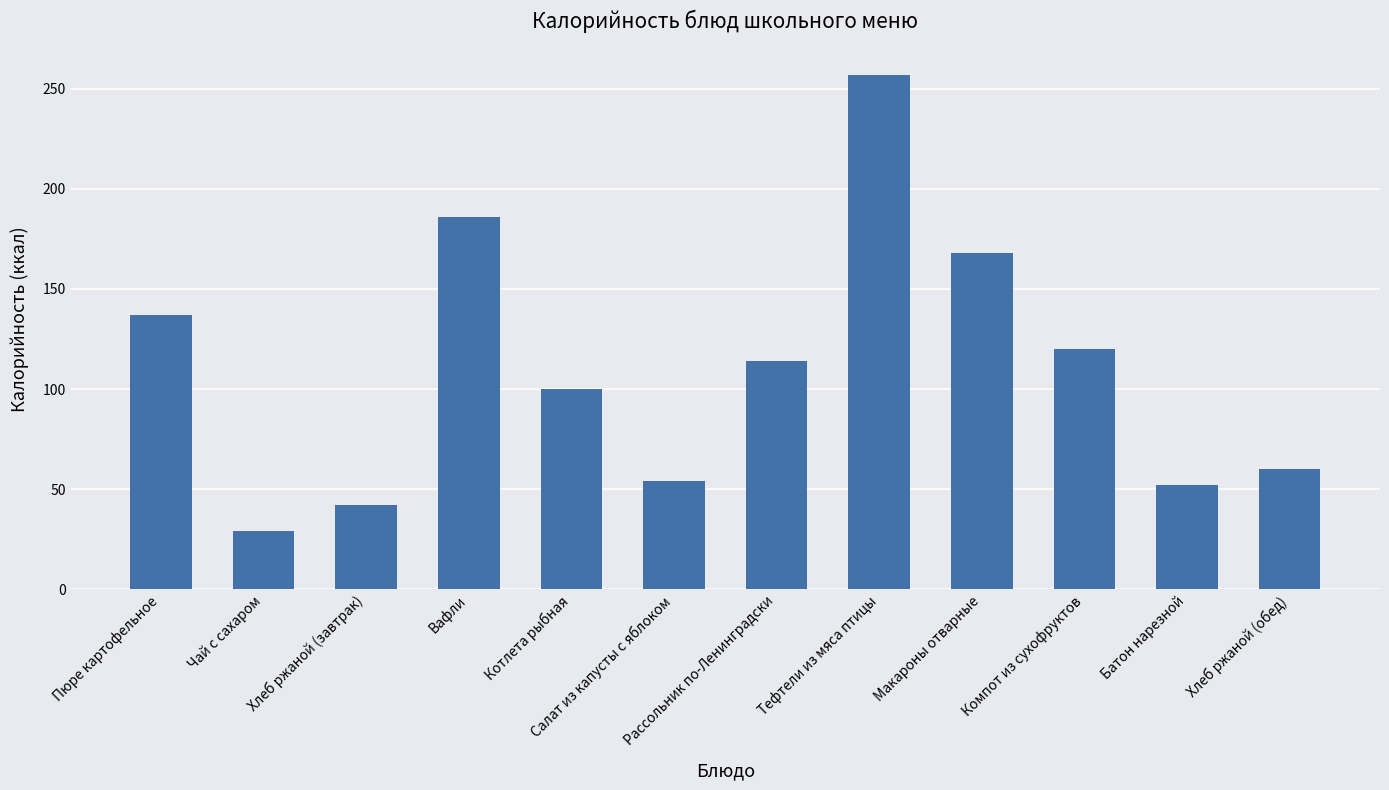

What is the average value?

110